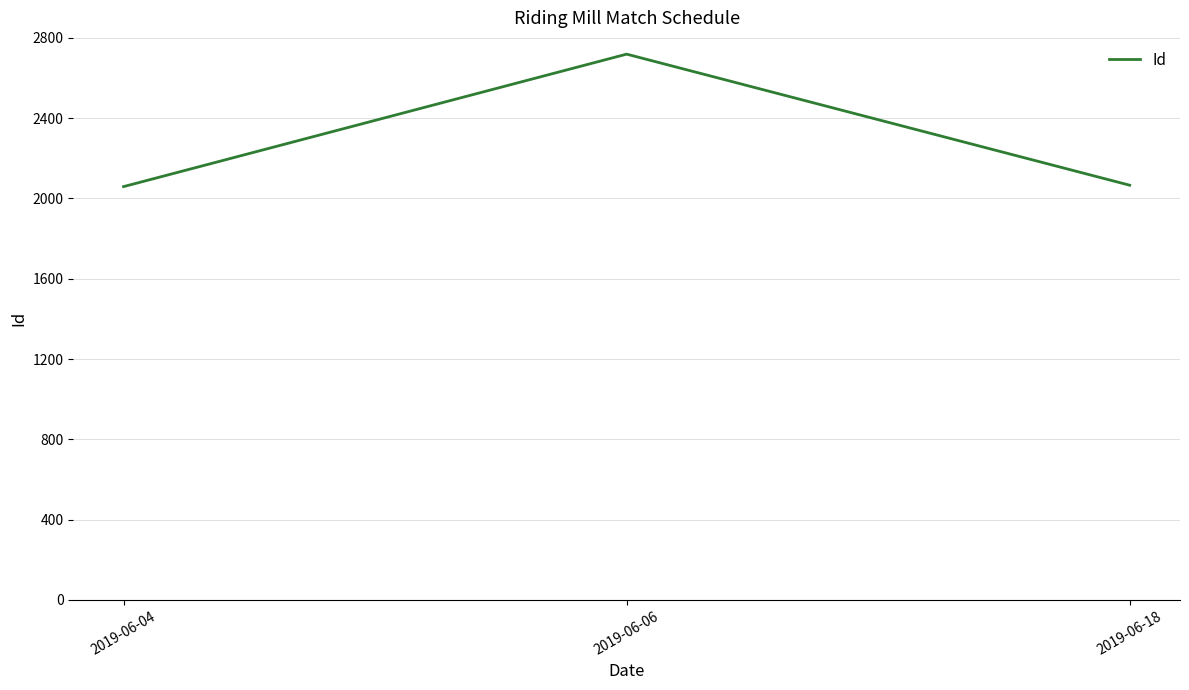

At which label is the value closest to 2389?

2019-06-18